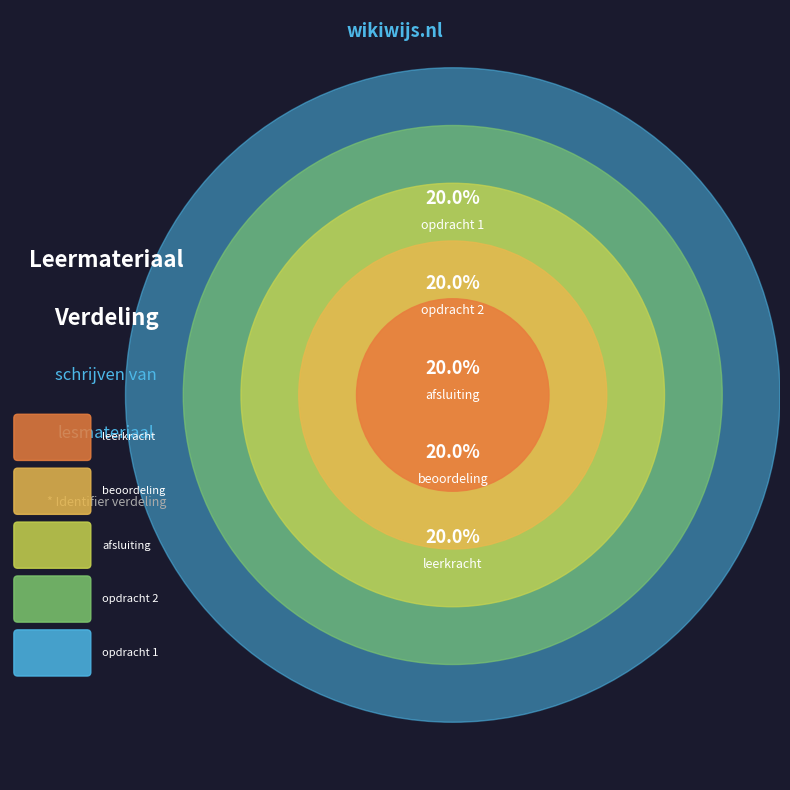

To the nearest percent, what percentage of the pie is leerkracht?

20%